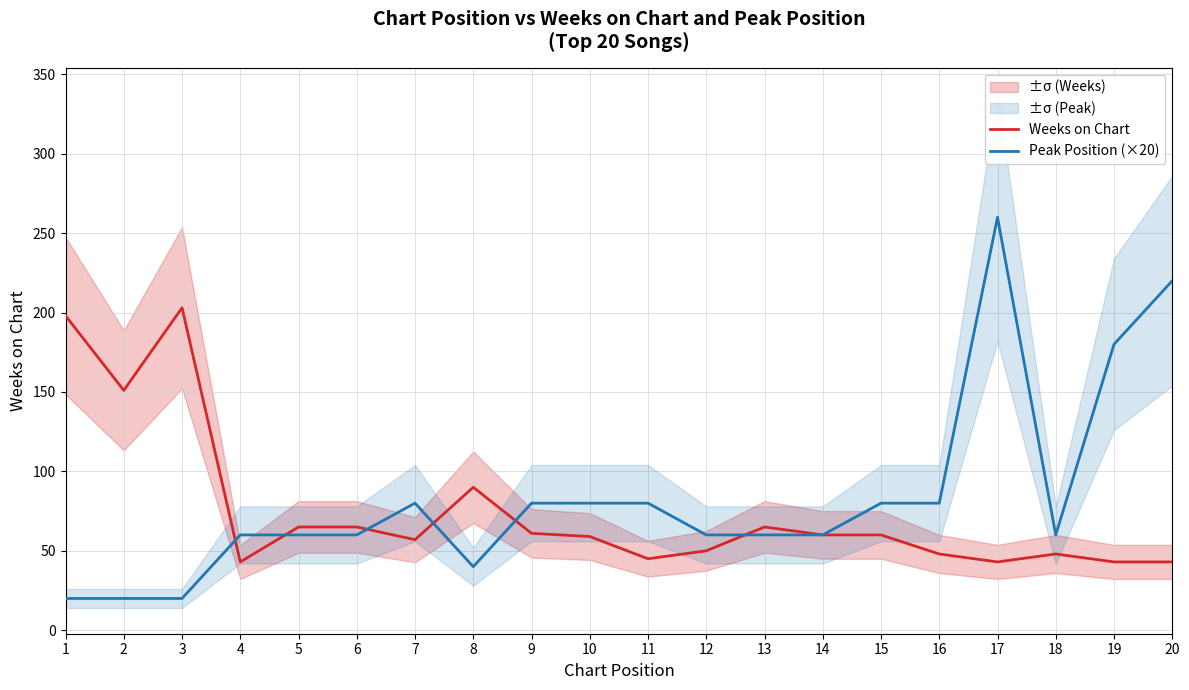

List the series in order of their peak value, highest first.

Peak Position (×20), Weeks on Chart